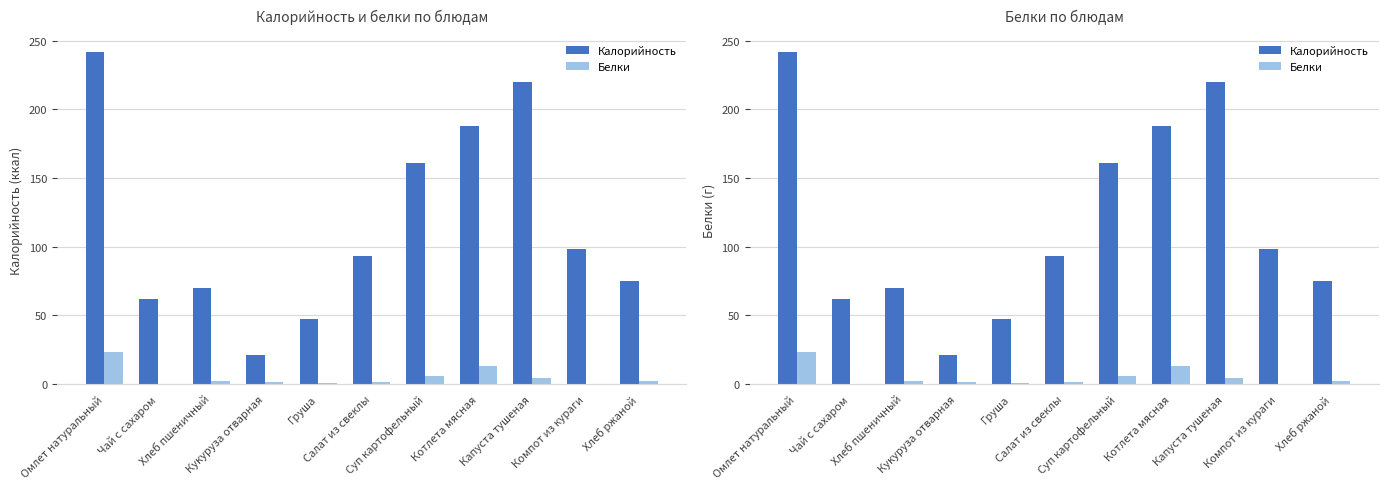

Reading right to left, extract all data points from this chart.

Калорийность: 75.0	98.0	220.0	188.0	161.0	93.0	47.0	21.0	70.1	62.0	242.0
Белки: 1.9	0.2	4.0	13.0	5.8	1.4	0.4	1.8	2.4	0.3	23.0